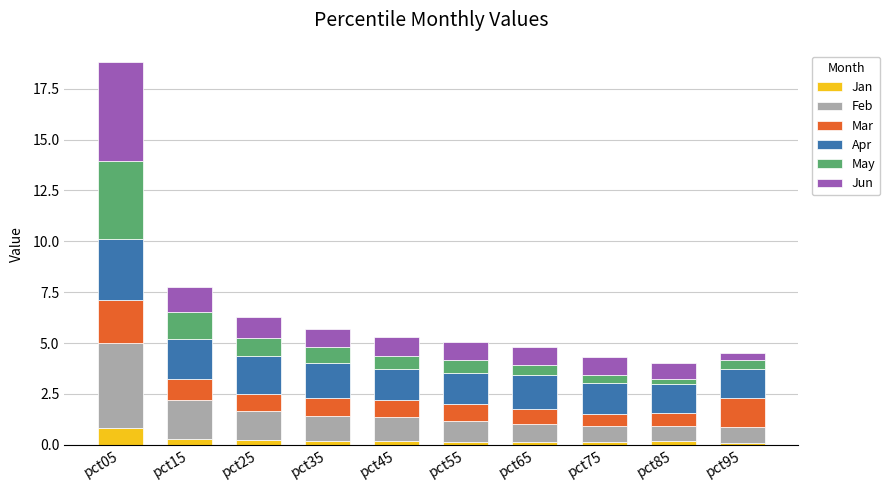

What is the maximum value for Jan?

0.8